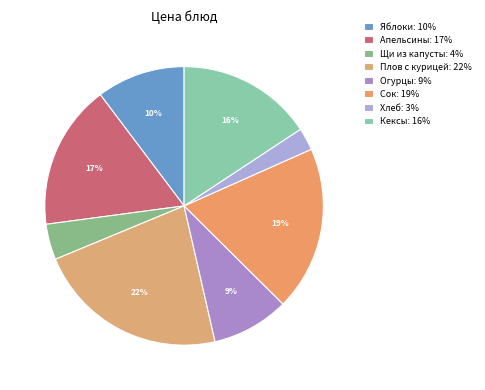

Which slice is the smallest?

Хлеб